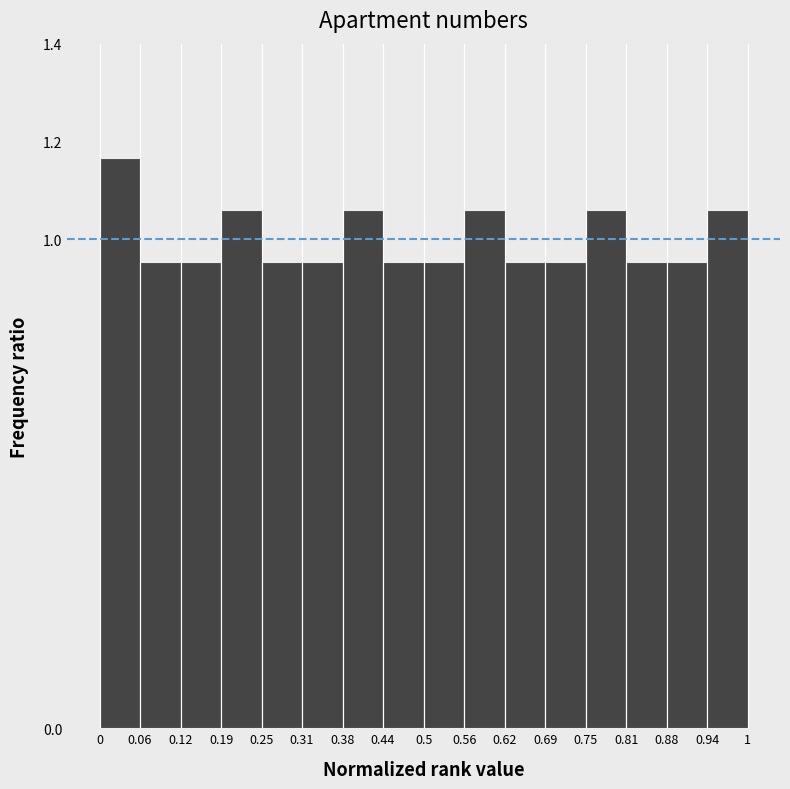

Reading left to right, transcribe this chart: for each bar, give the range it covers on the x-axis and its height. The values are not printed on the chart, so give them approximately, as read against the axis.

0 to 0.06: 1.16
0.06 to 0.12: 0.96
0.12 to 0.19: 0.96
0.19 to 0.25: 1.06
0.25 to 0.31: 0.96
0.31 to 0.38: 0.96
0.38 to 0.44: 1.06
0.44 to 0.5: 0.96
0.5 to 0.56: 0.96
0.56 to 0.62: 1.06
0.62 to 0.69: 0.96
0.69 to 0.75: 0.96
0.75 to 0.81: 1.06
0.81 to 0.88: 0.96
0.88 to 0.94: 0.96
0.94 to 1: 1.06